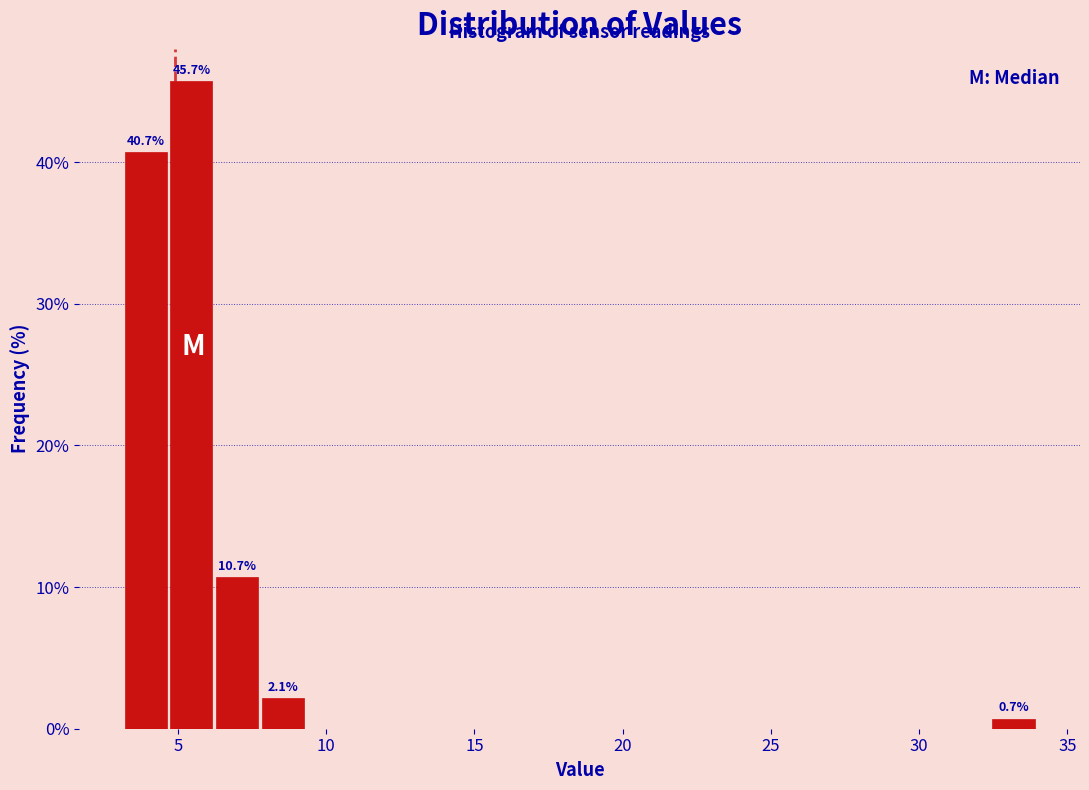

Around what value on the x-axis is the tallest bar? Give the approximate position of its centre, as read against the axis.

5.5